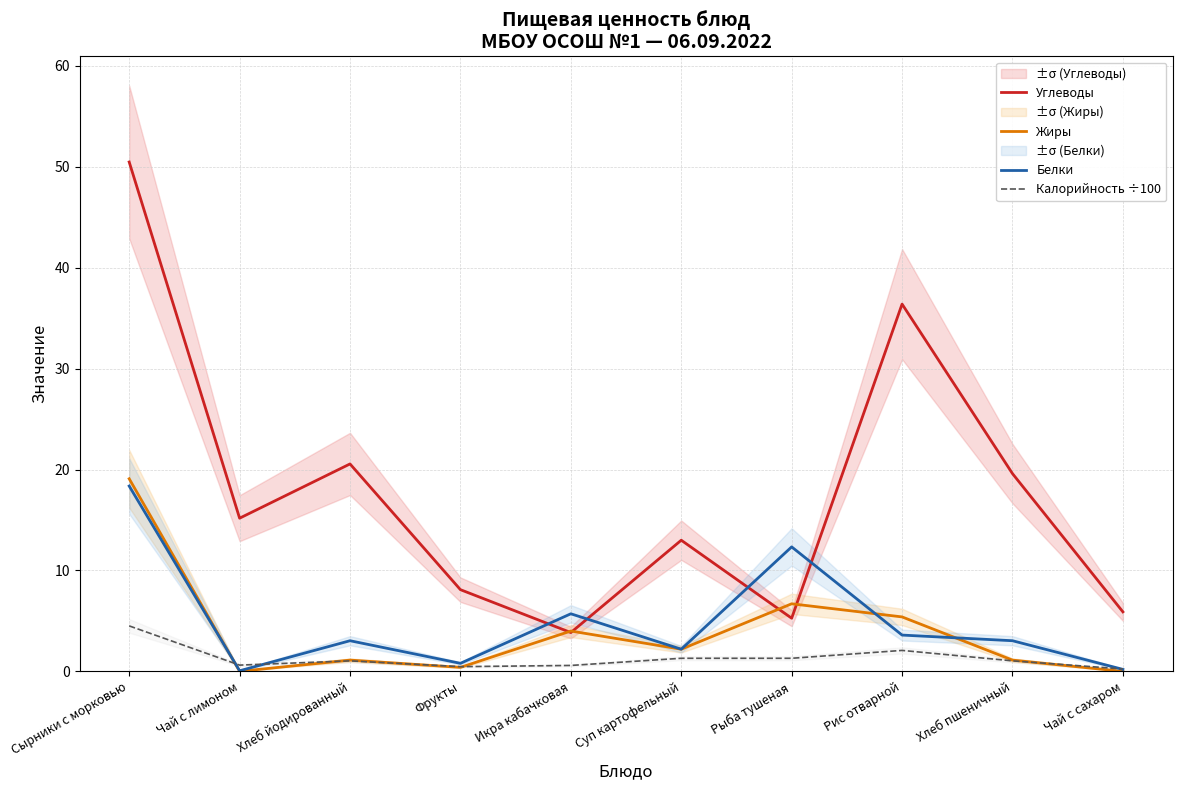

What is the value of the Углеводы point at the 7th from the left?

5.3